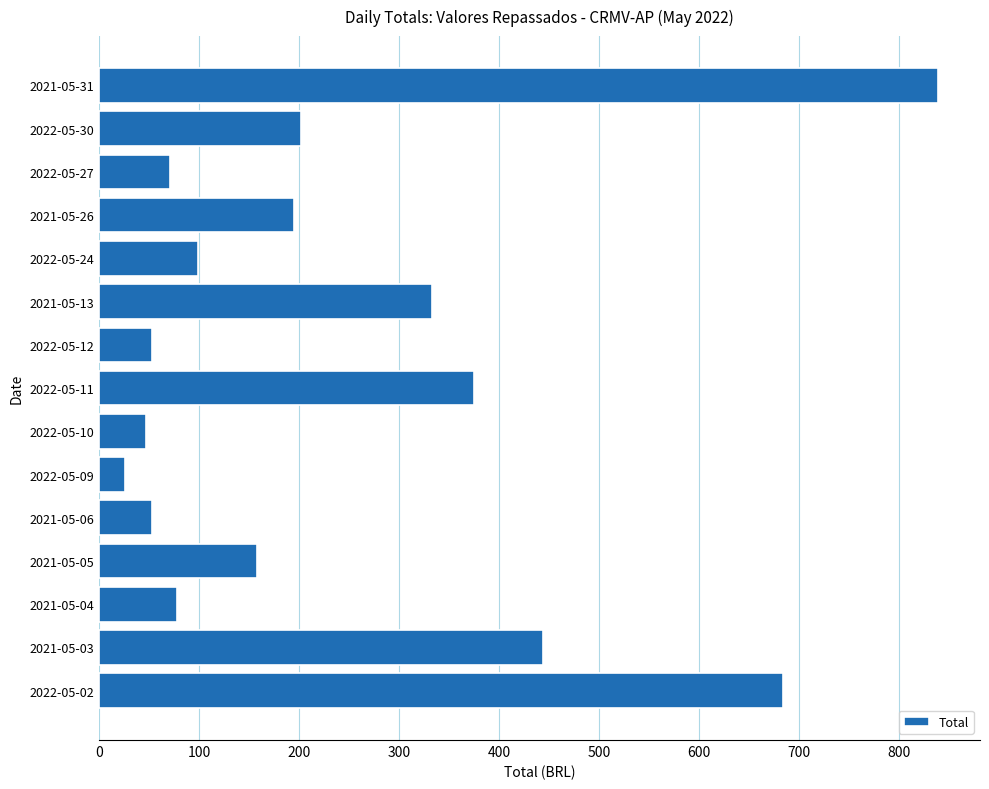

Which category has the highest value across all series?

2021-05-31